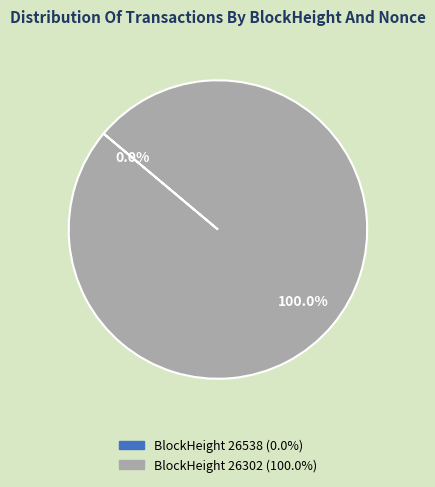

What is the smallest slice in the pie chart?

26538